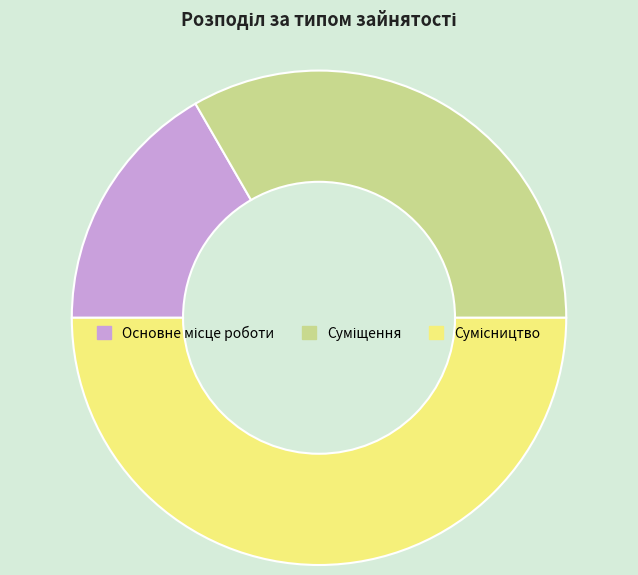

True or false: Сумісництво accounts for 50% of the total.

True